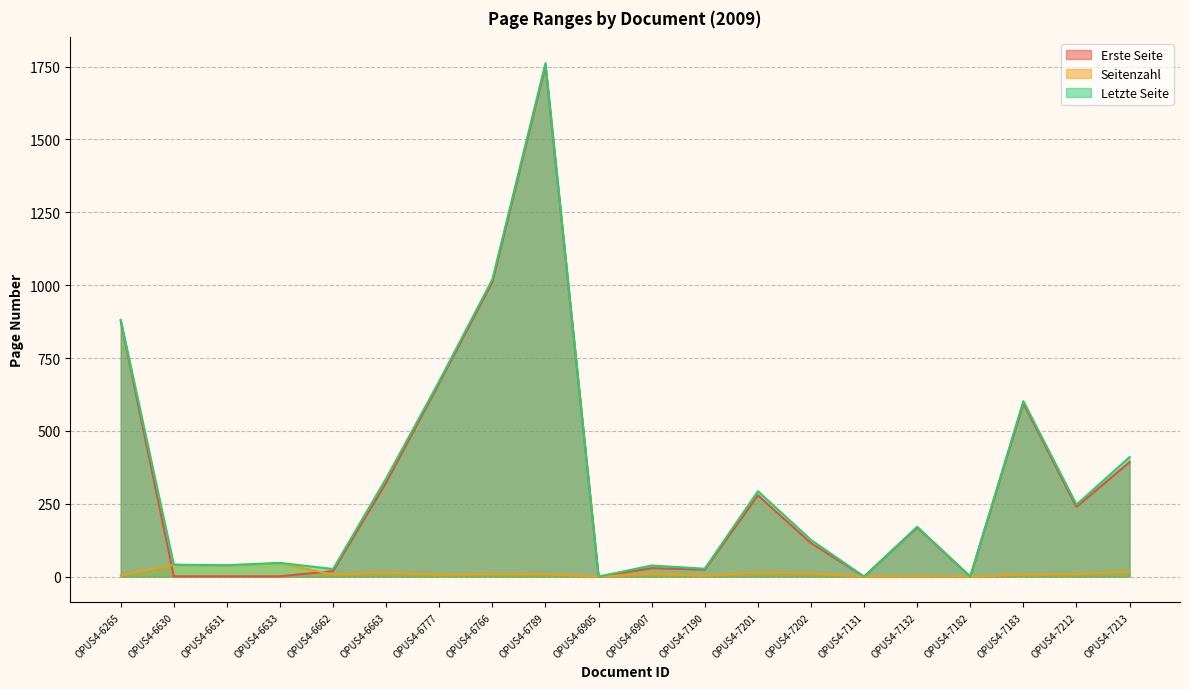

The value of Letzte Seite at OPUS4-7131 is 0. True or false?

True